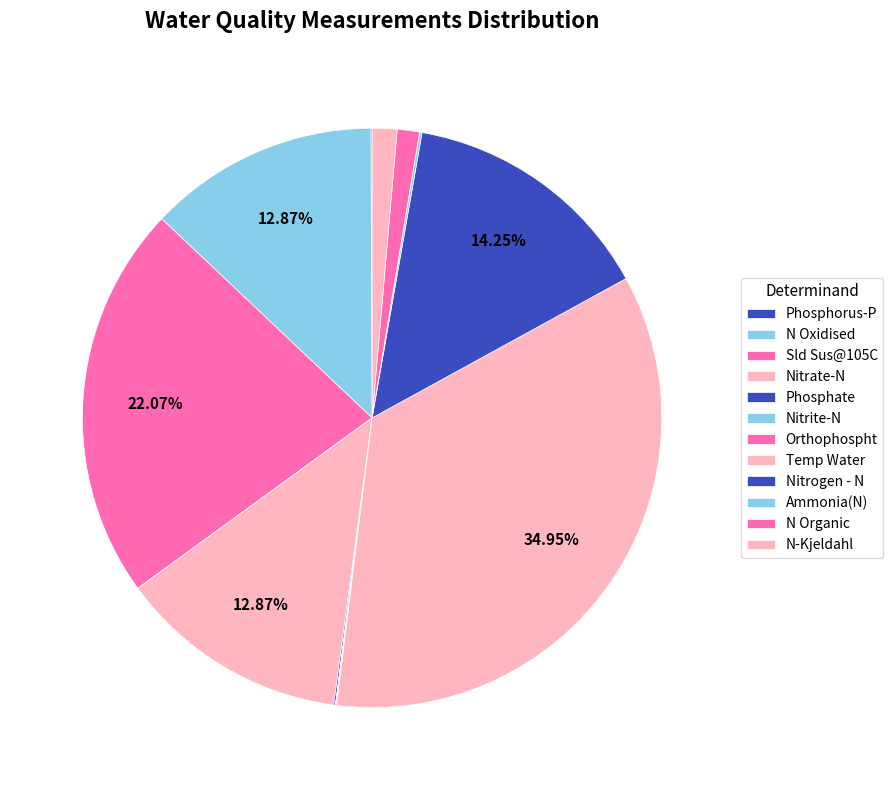

To the nearest percent, what is the average slice percentage?

8%